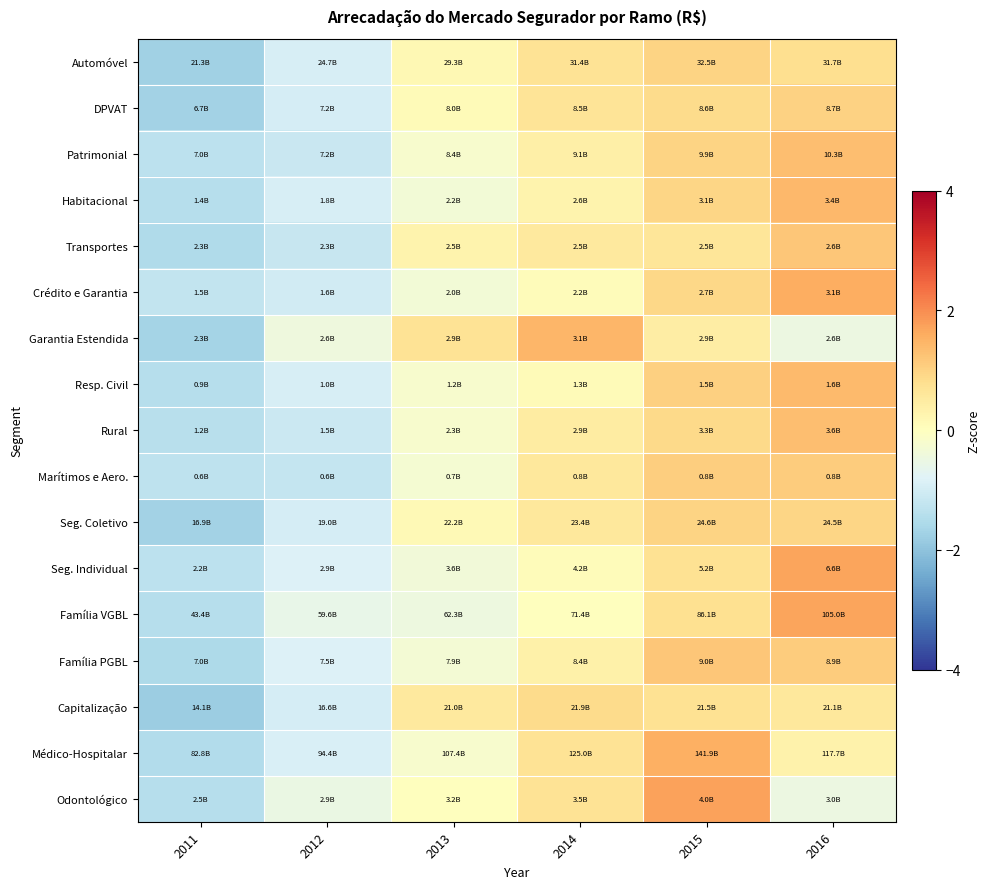

How many data points does each series have?

6